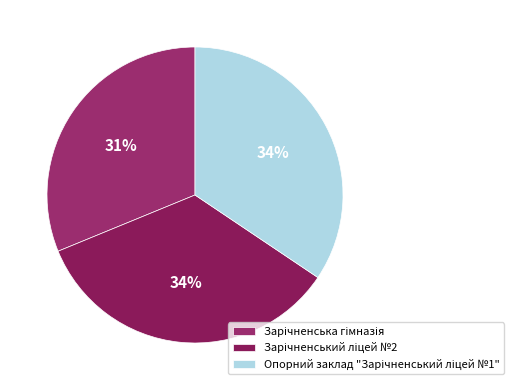

Count the number of slices in the pie.

3